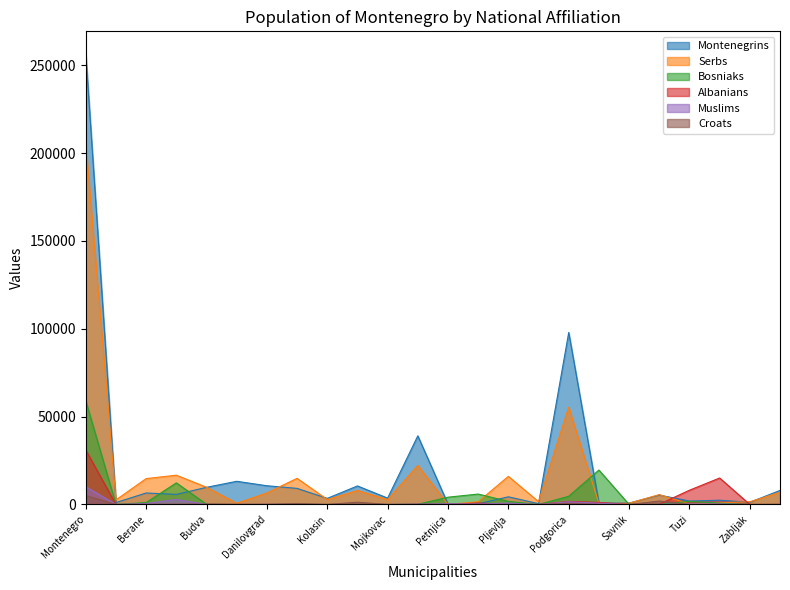

How many positive values does the Croats series have?

14